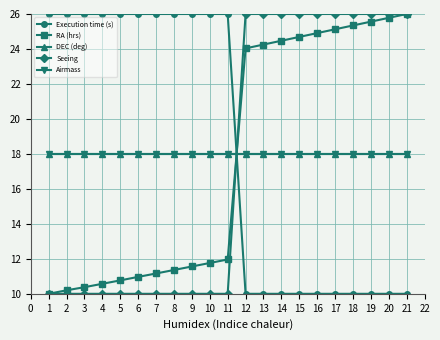

What is the average value of the DEC (deg) series?

18.0